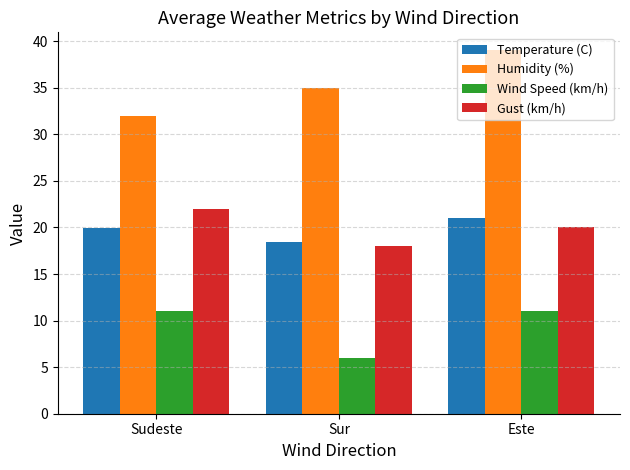

True or false: Temperature (C) has a value of 21.0 at Este.

True